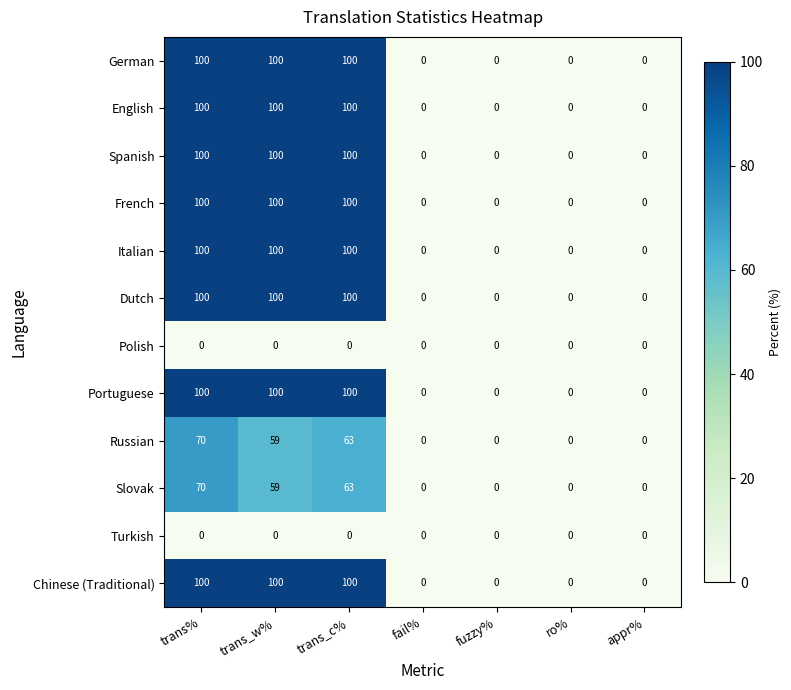

At which category is the sum across all series the highest?

trans%